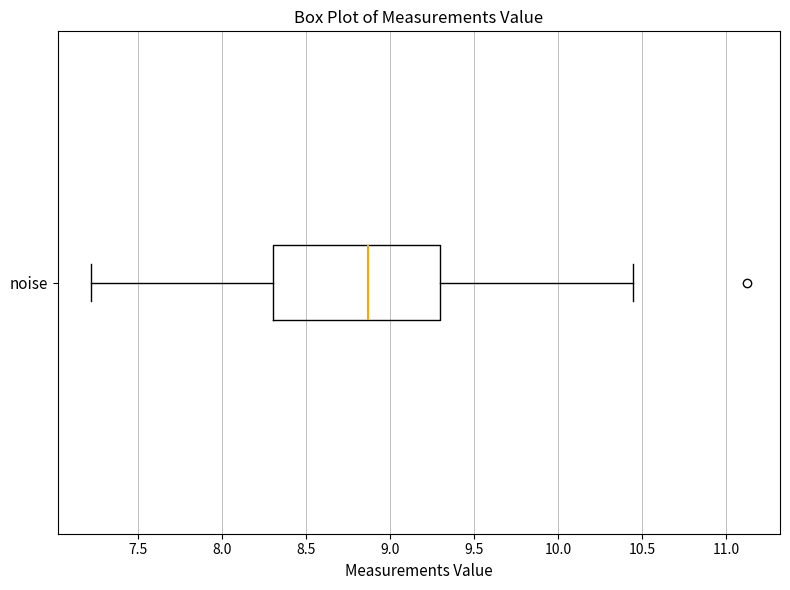

Read this box plot against the x-axis: the position of the median line, the range covered by the box, and the ends of both whiskers. The values are not printed on the chart, so give them approximately, as read against the axis.

median 8.85, box 8.30 to 9.30, whiskers 7.20 to 10.45